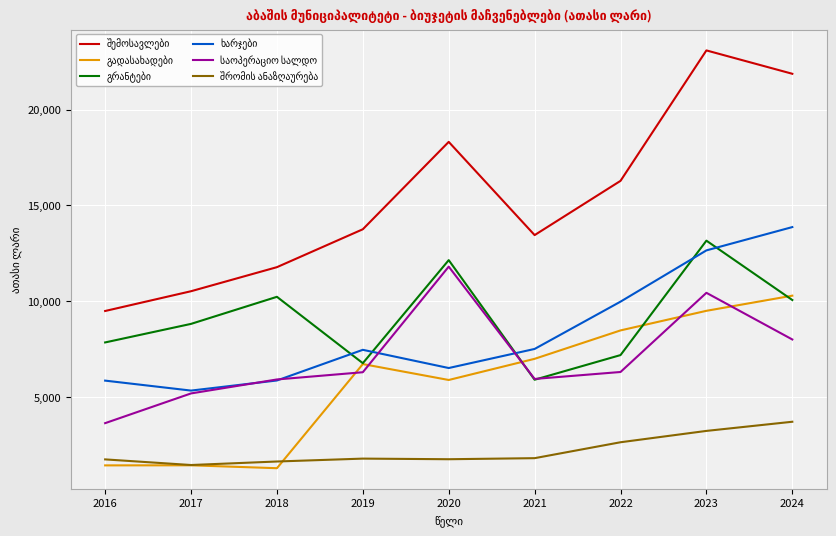

What is the greatest value displayed?

23084.9